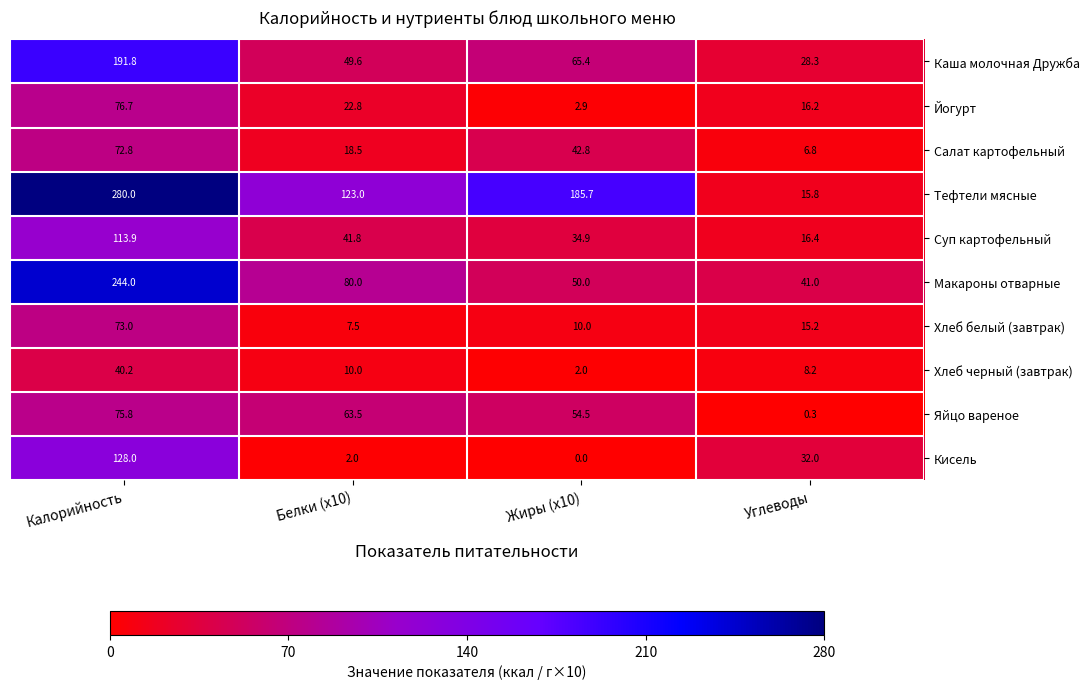

At which category does the chart reach its peak across all series?

Калорийность